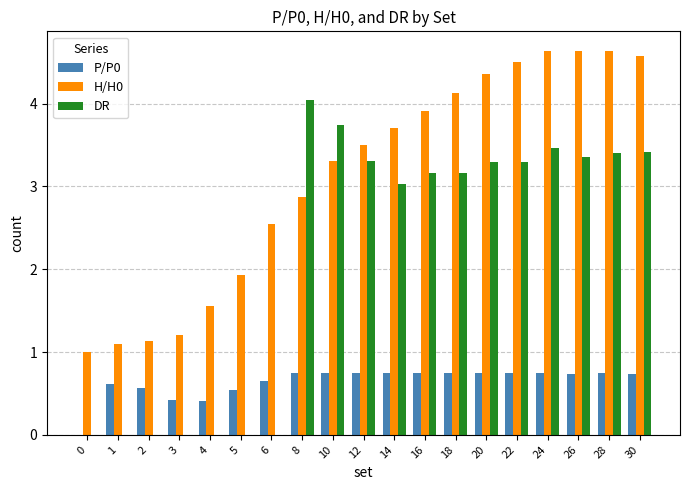

Which series changed the most between 6 and 12?

DR